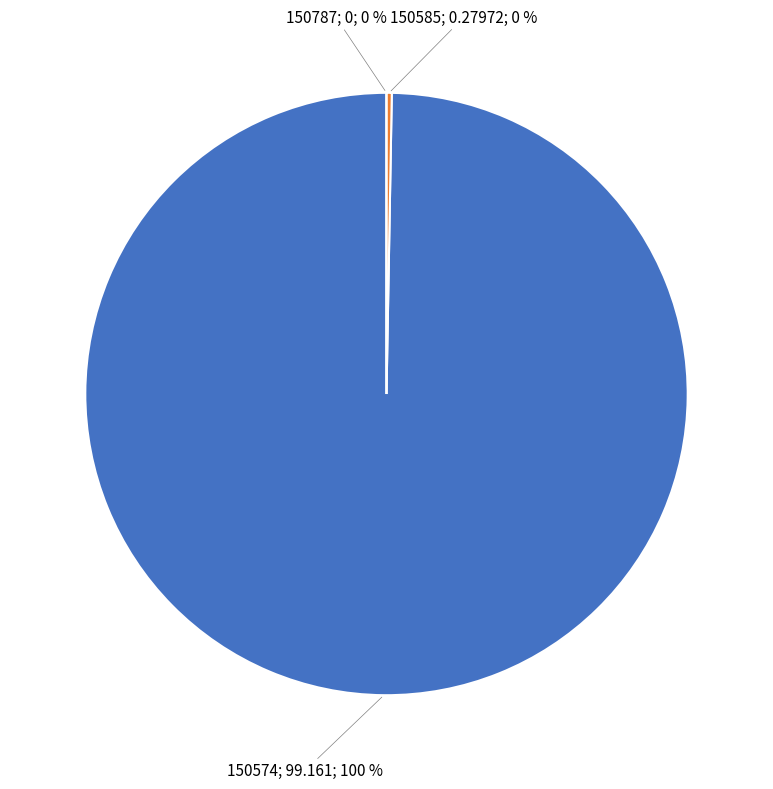

Is it true that 150787 is 0% of the pie?

True